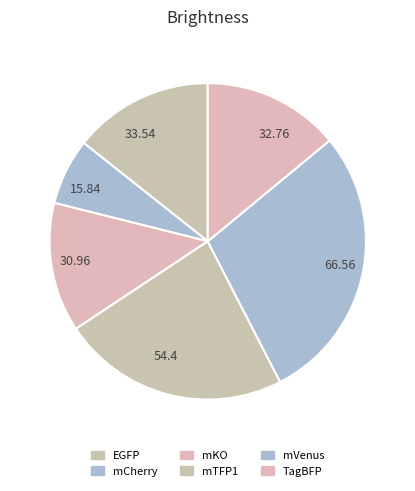

To the nearest percent, what portion does mKO represent?

13%